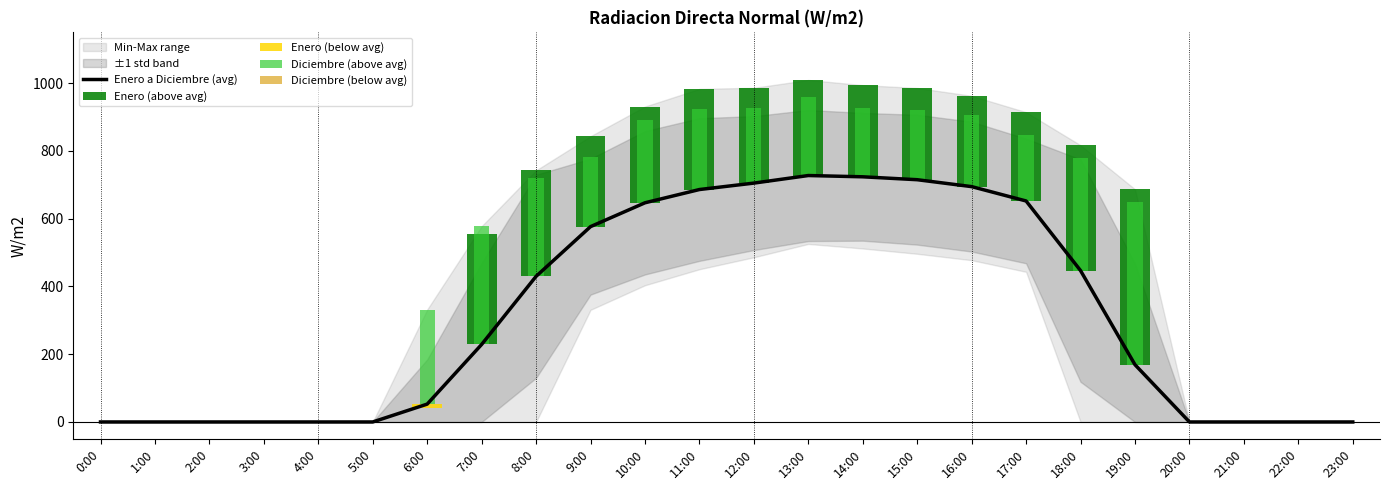

True or false: Enero a Diciembre (avg) has a value of 0.0 at 22:00.

True